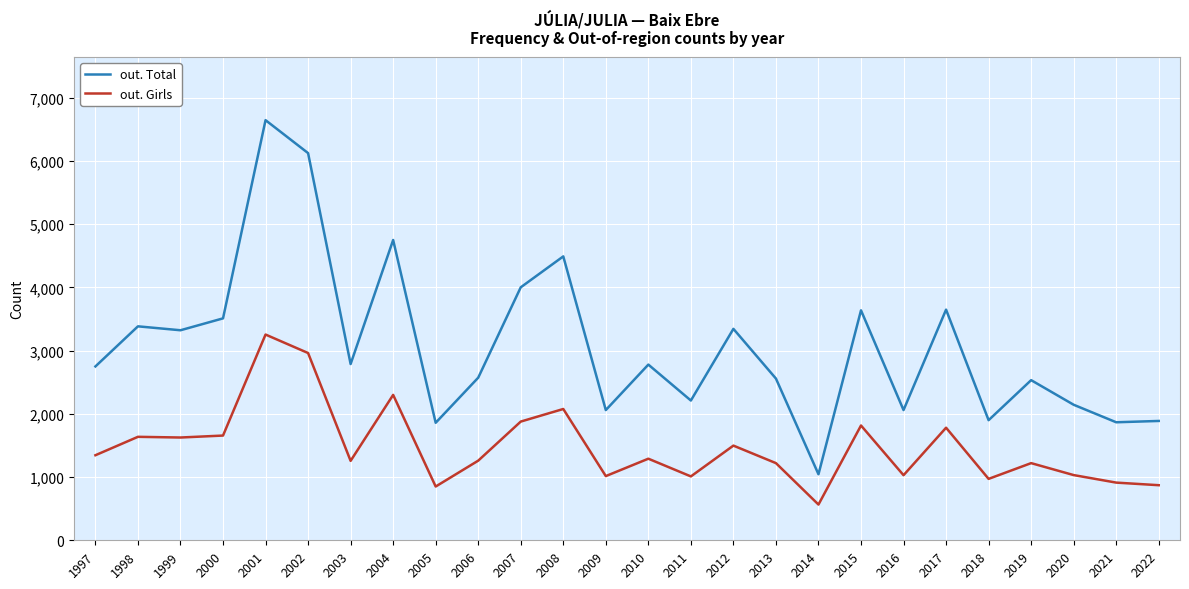

The value of out. Total at 2007 is 7068. True or false?

False